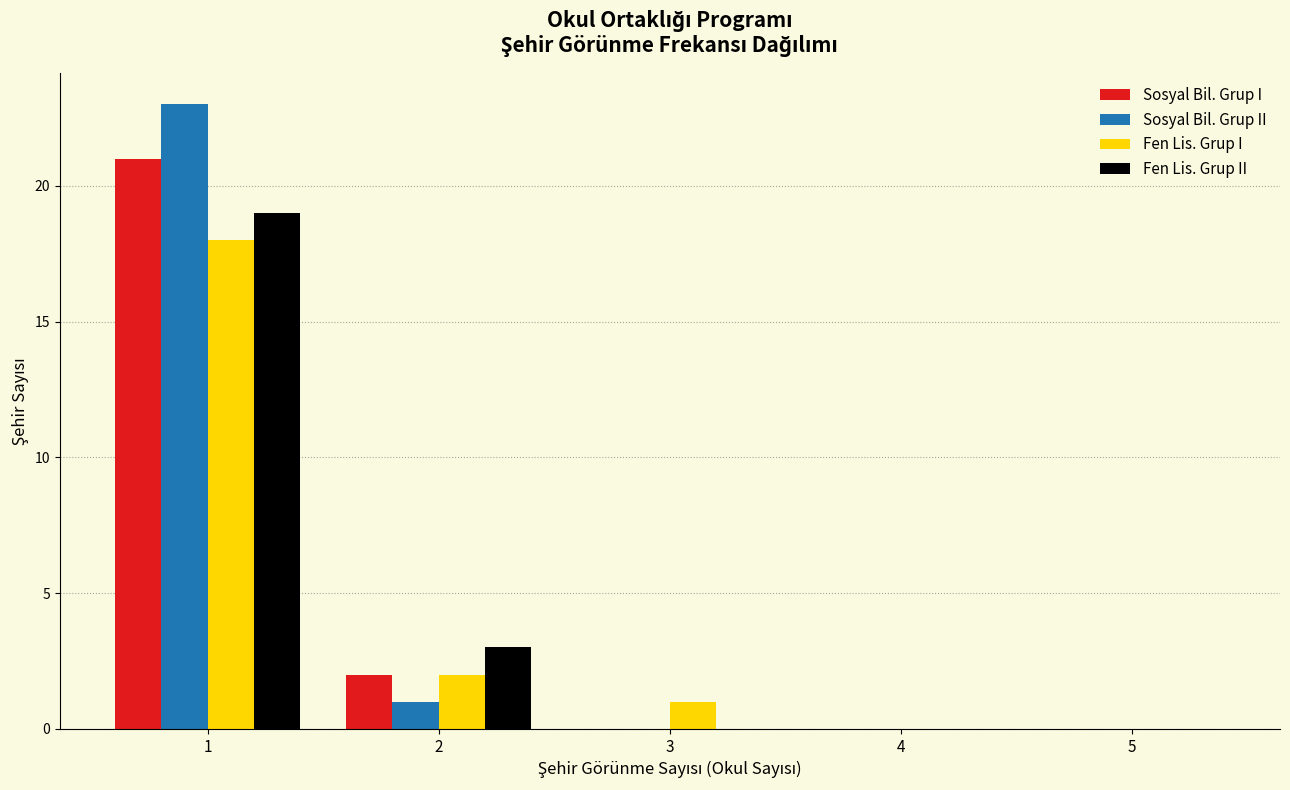

Reading right to left, what are all the values shown in this chart?

Sosyal Bil. Grup I: 5=0	4=0	3=0	2=2	1=21
Sosyal Bil. Grup II: 5=0	4=0	3=0	2=1	1=23
Fen Lis. Grup I: 5=0	4=0	3=1	2=2	1=18
Fen Lis. Grup II: 5=0	4=0	3=0	2=3	1=19